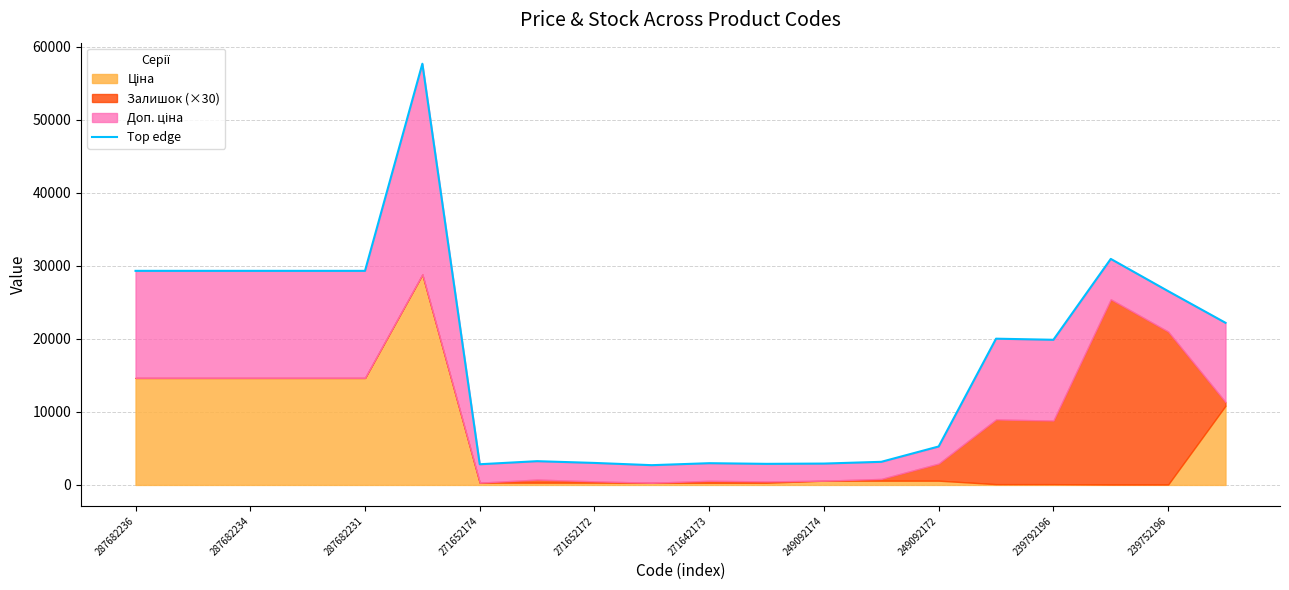

How many values are below 20015?

10